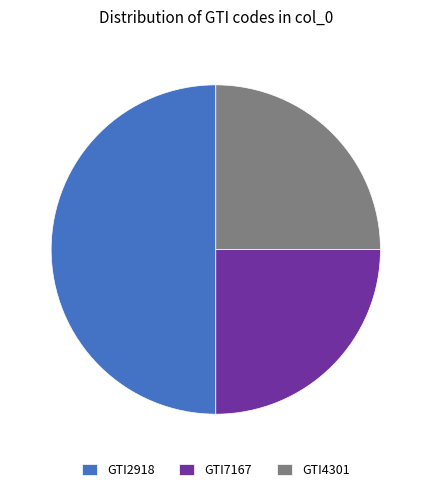

What is the ratio of the value at GTI2918 to the value at GTI7167?

2.0